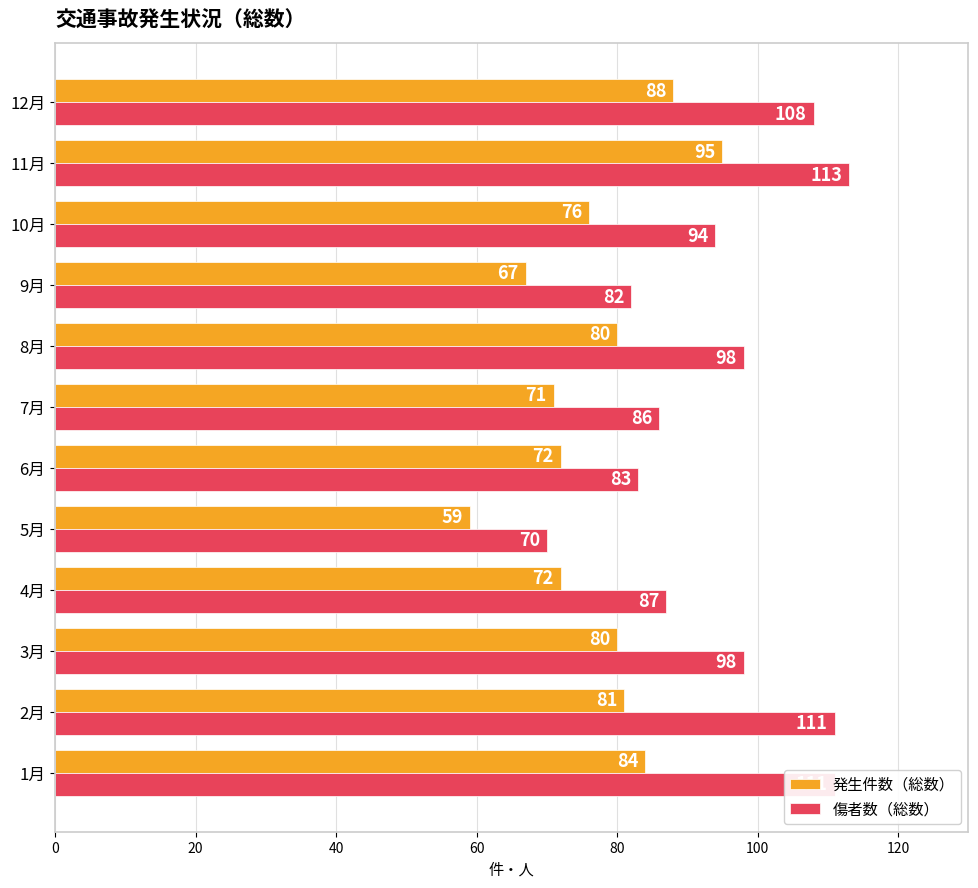

Is it true that 発生件数（総数） equals 88 at 12月?

True